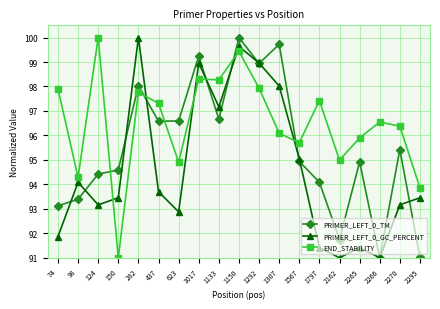

True or false: END_STABILITY has more than 2 interior local peaks.

True